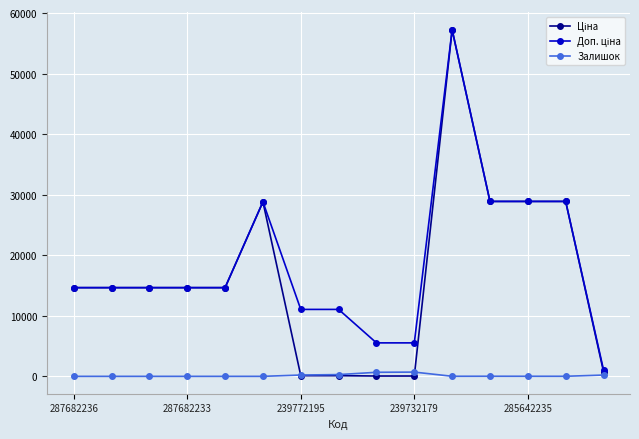

At how many categories does at least one series exceed 15845?

5